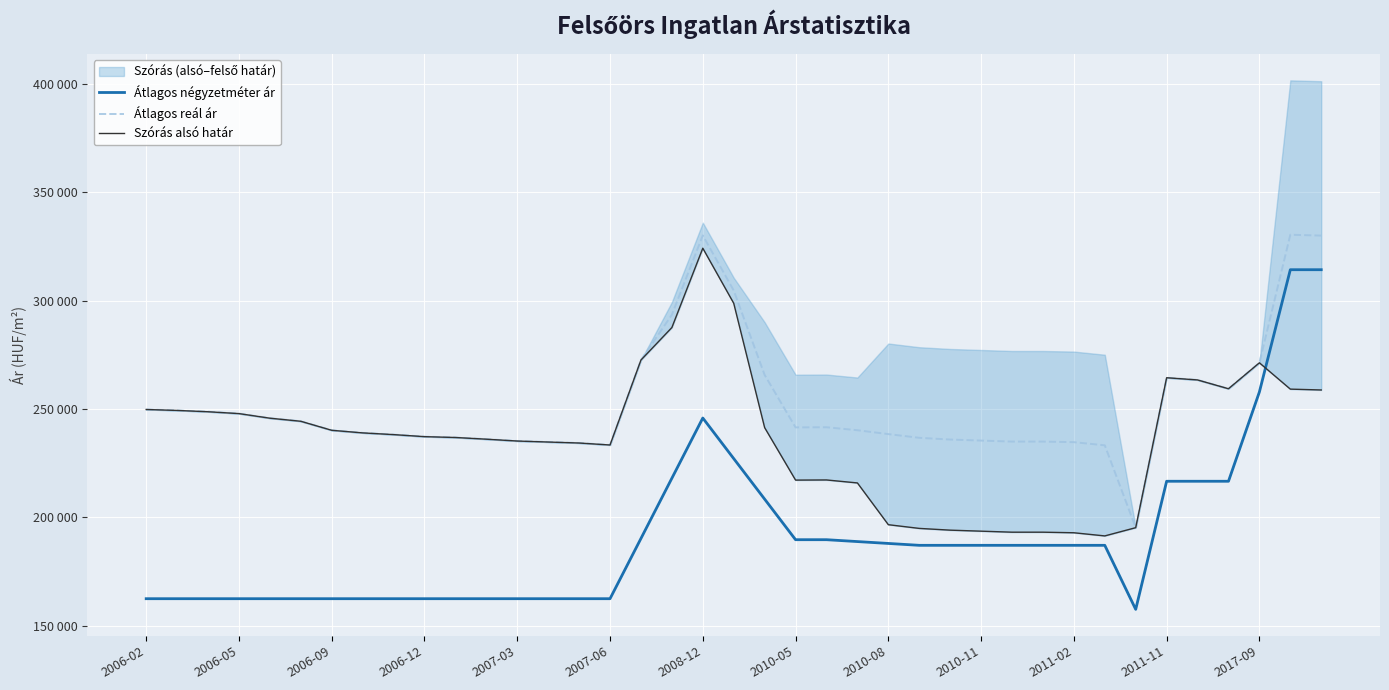

What value does the Szórás alsó határ series have at 2006-05?

249328